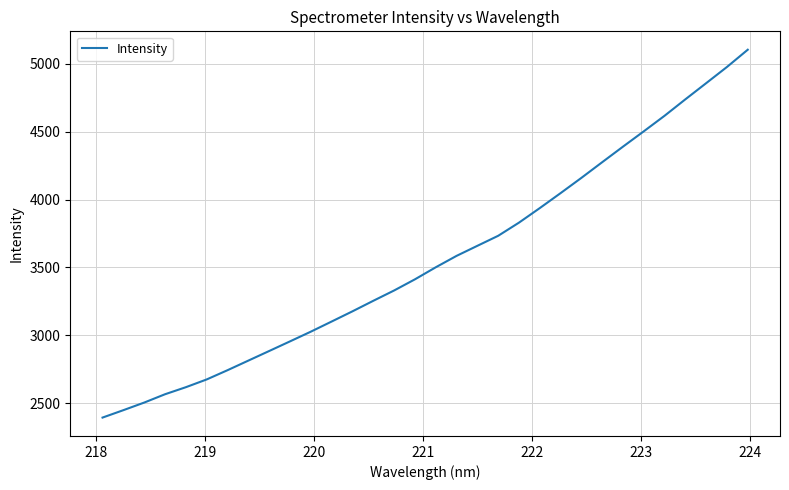

What is the maximum value shown in the chart?

5104.2